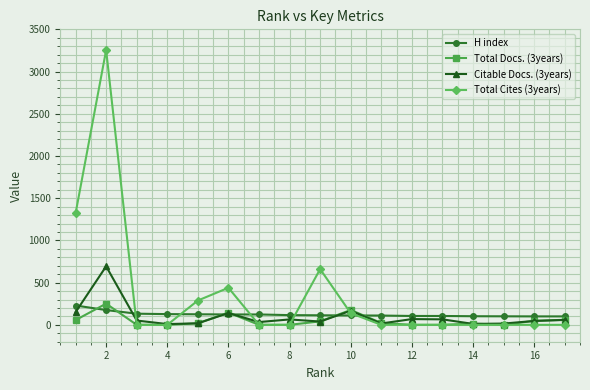

Which series has the widest spread of values?

Total Cites (3years)